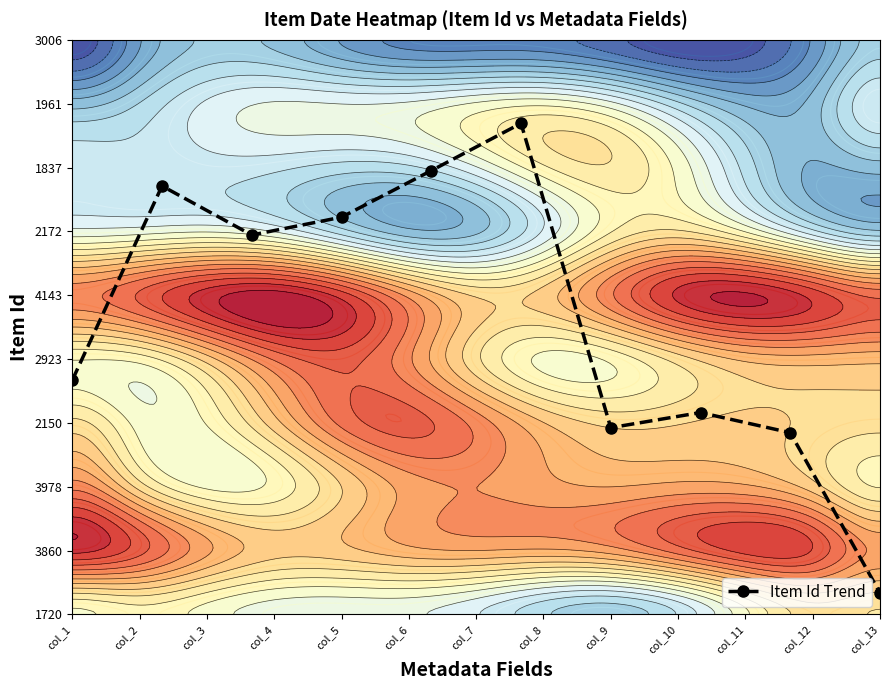

Is it true that the value at col_1 is 3.7?

True